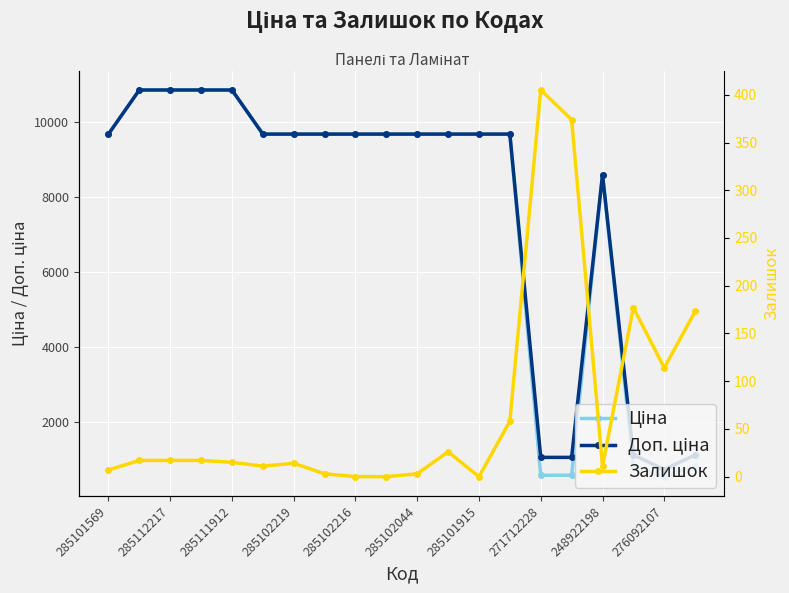

Count the number of categories in the chart.

20